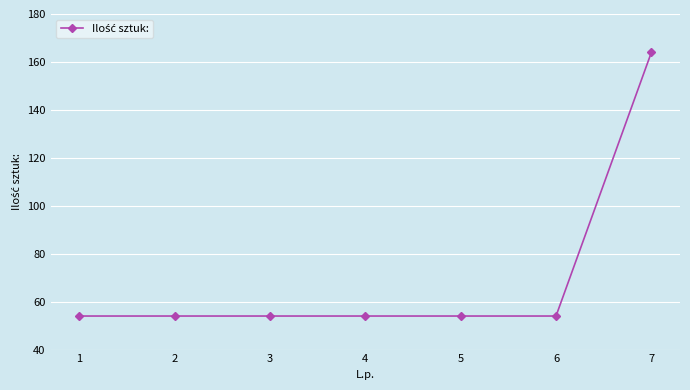

What is the value of the 6th point from the left?

54